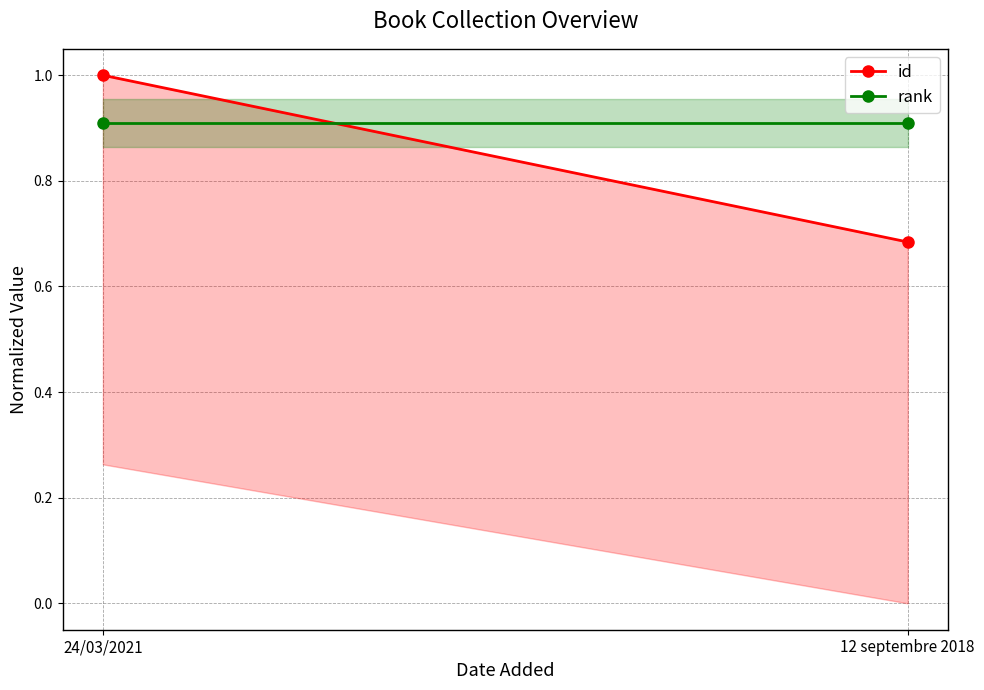

What is the approximate value of rank at 12 septembre 2018?

0.9